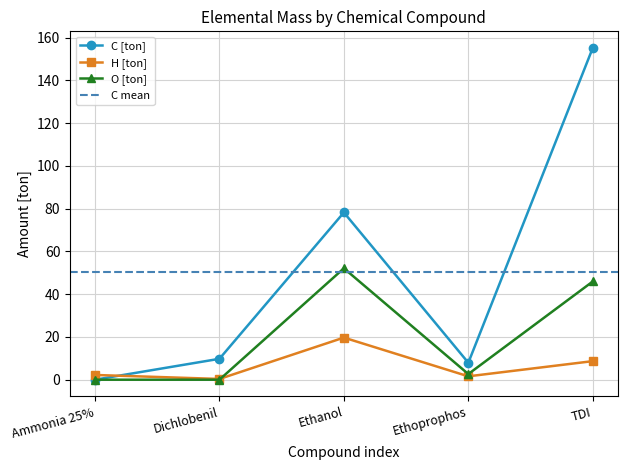

In O [ton], how many points are higher than both neighbors (excluding endpoints)?

1